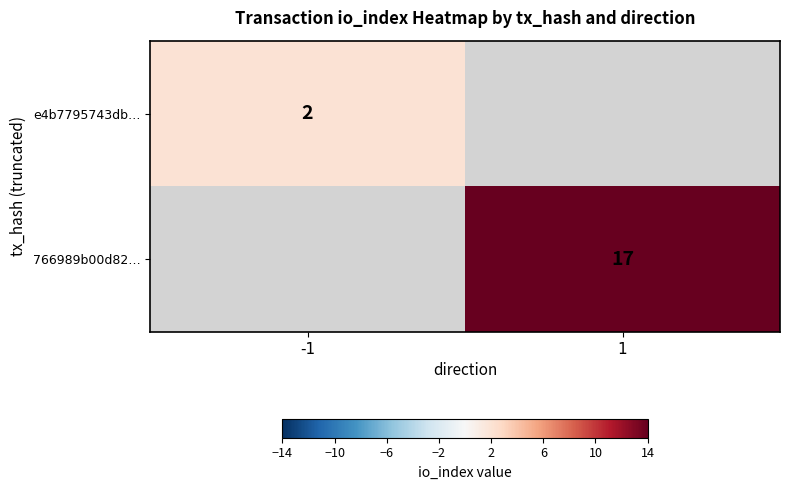

True or false: e4b7795743db… has a value of 3 at -1.

False